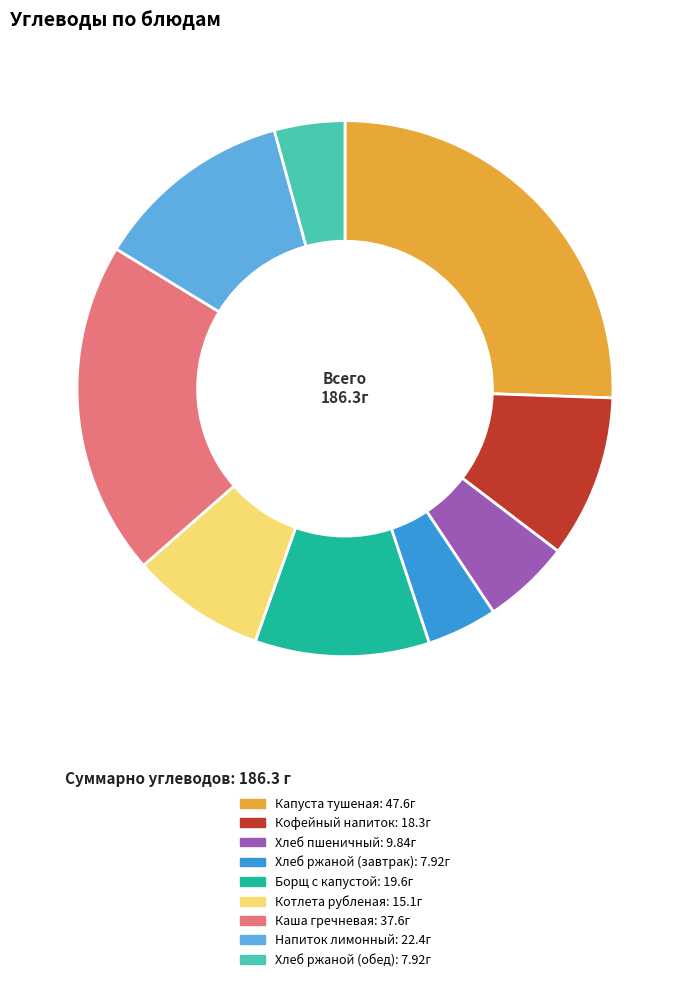

Which slice is the largest?

Капуста тушеная